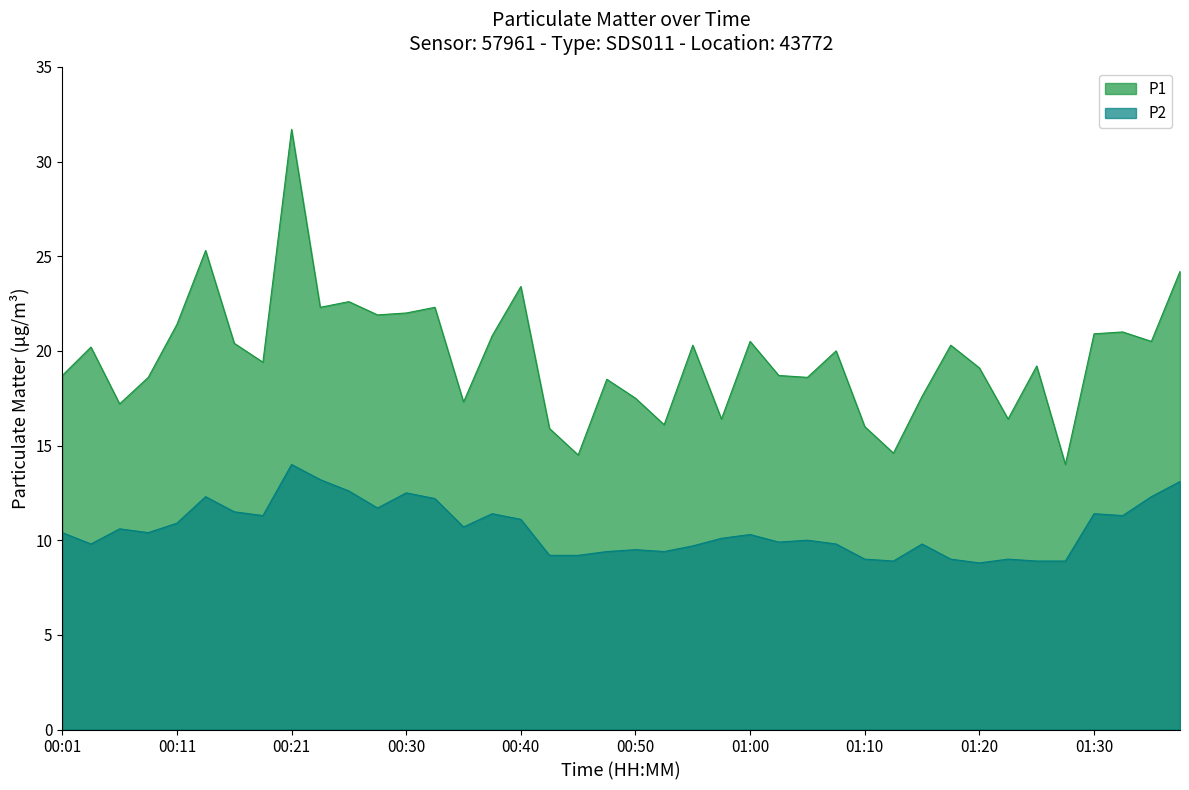

Reading left to right, list all the values displayed in this chart.

P1: 00:01=18.7	00:03=20.2	00:06=17.2	00:08=18.6	00:11=21.4	00:13=25.3	00:16=20.4	00:18=19.4	00:21=31.7	00:23=22.3	00:25=22.6	00:28=21.9	00:30=22.0	00:33=22.3	00:35=17.3	00:38=20.8	00:40=23.4	00:43=15.9	00:45=14.5	00:48=18.5	00:50=17.5	00:53=16.1	00:55=20.3	00:58=16.4	01:00=20.5	01:03=18.7	01:05=18.6	01:08=20.0	01:10=16.0	01:13=14.6	01:15=17.6	01:18=20.3	01:20=19.1	01:23=16.4	01:25=19.2	01:28=14.0	01:30=20.9	01:33=21.0	01:35=20.5	01:38=24.2
P2: 00:01=10.4	00:03=9.8	00:06=10.6	00:08=10.4	00:11=10.9	00:13=12.3	00:16=11.5	00:18=11.3	00:21=14.0	00:23=13.2	00:25=12.6	00:28=11.7	00:30=12.5	00:33=12.2	00:35=10.7	00:38=11.4	00:40=11.1	00:43=9.2	00:45=9.2	00:48=9.4	00:50=9.5	00:53=9.4	00:55=9.7	00:58=10.1	01:00=10.3	01:03=9.9	01:05=10.0	01:08=9.8	01:10=9.0	01:13=8.9	01:15=9.8	01:18=9.0	01:20=8.8	01:23=9.0	01:25=8.9	01:28=8.9	01:30=11.4	01:33=11.3	01:35=12.3	01:38=13.1